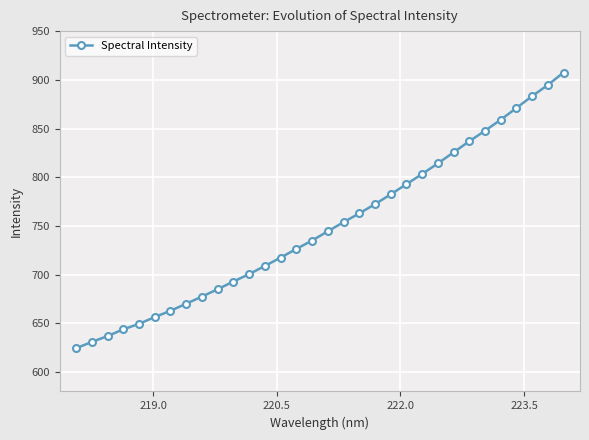

What is the difference between the maximum and second lowest values?

276.7